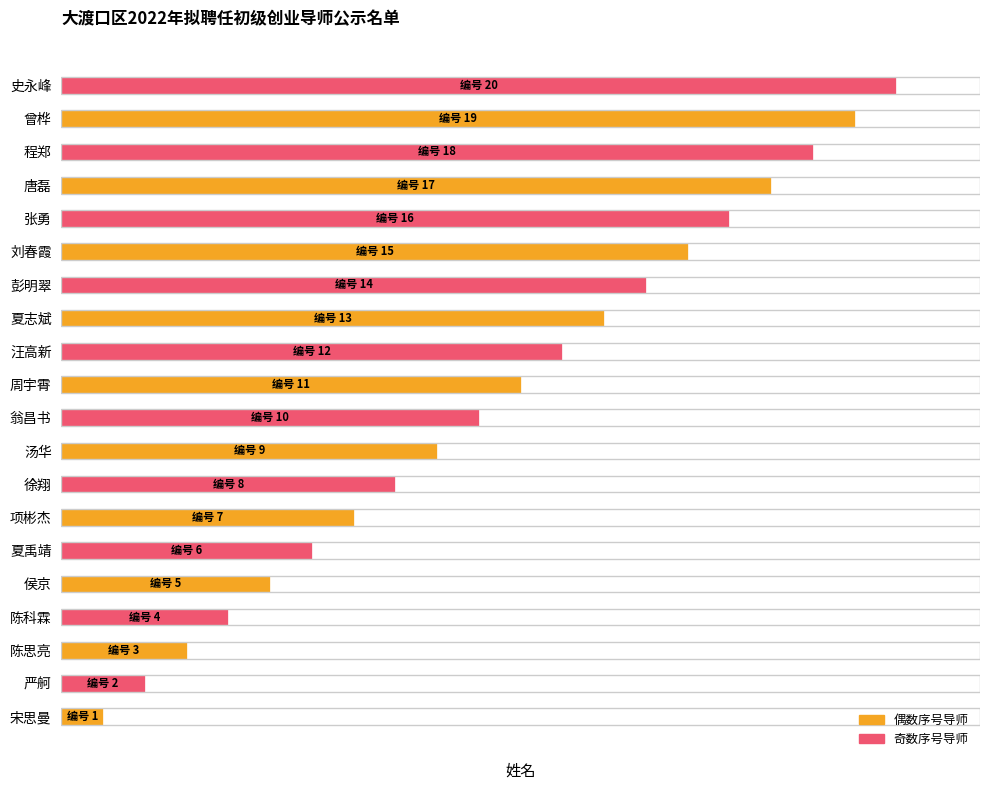

Does the chart contain stacked bars?

No